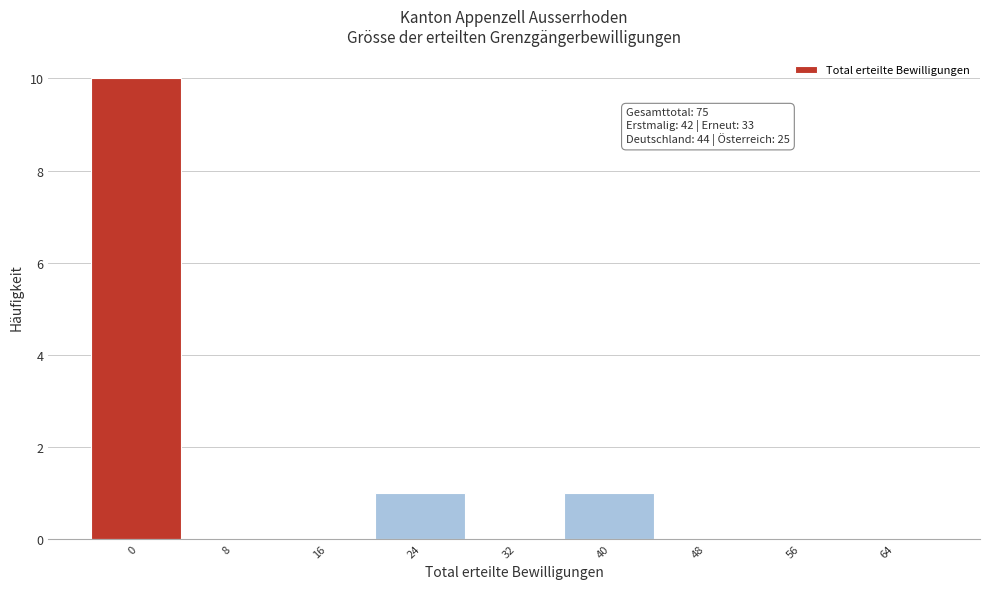

Reading left to right, list all the values displayed in this chart.

0=10	8=0	16=0	24=1	32=0	40=1	48=0	56=0	64=0